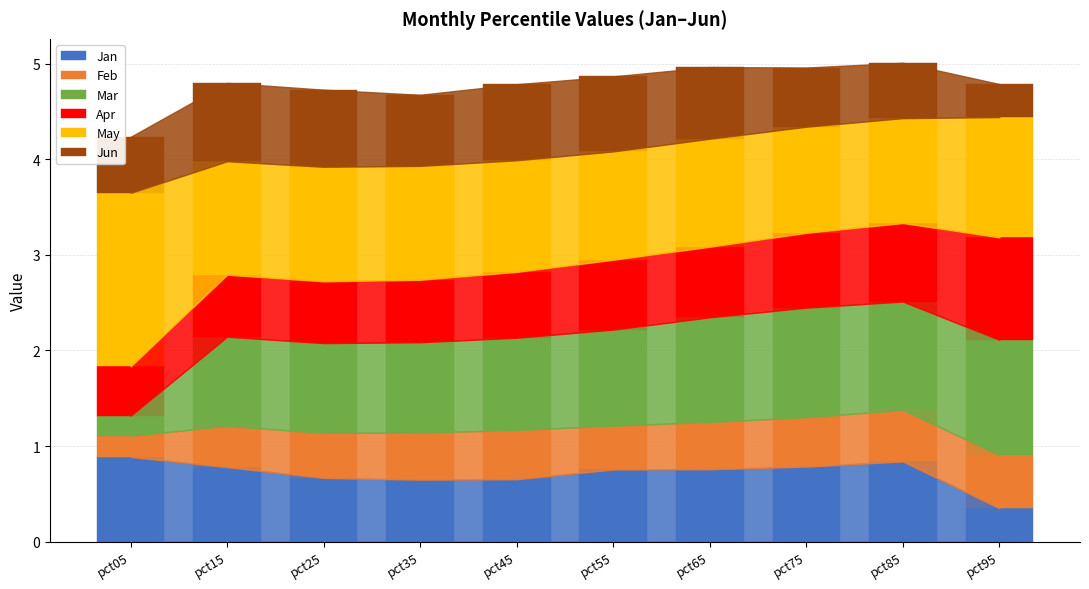

What is the difference between the Jan values at pct95 and pct15?

0.4